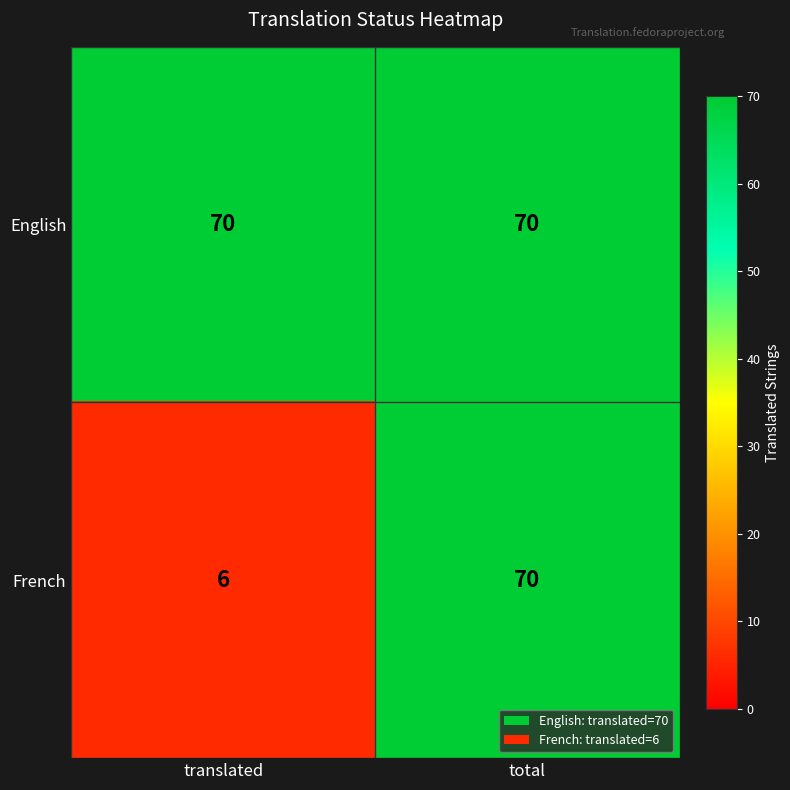

Reading right to left, transcribe all the data shown in this chart.

English: 70	70
French: 70	6